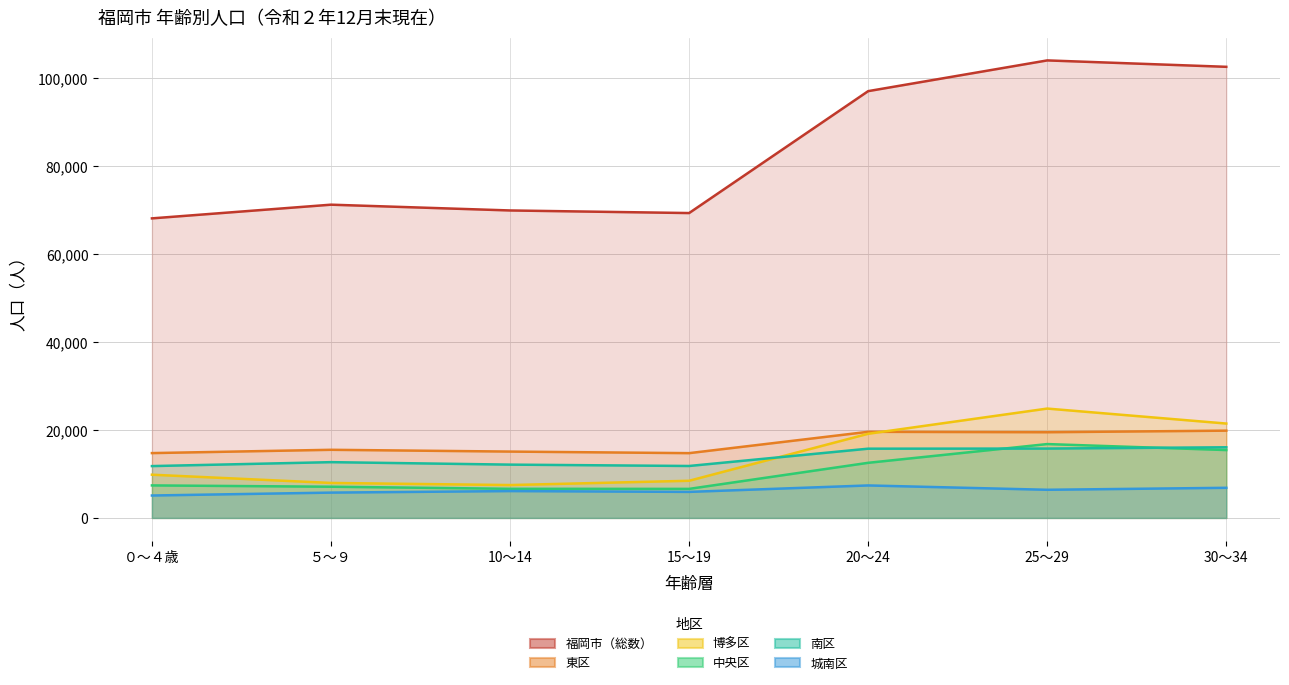

What is the label of the 3rd point from the left?

10～14